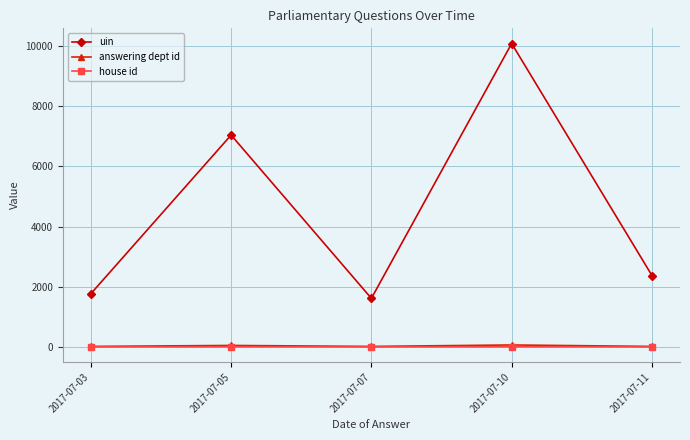

At which label is uin closest to 5851?

2017-07-05